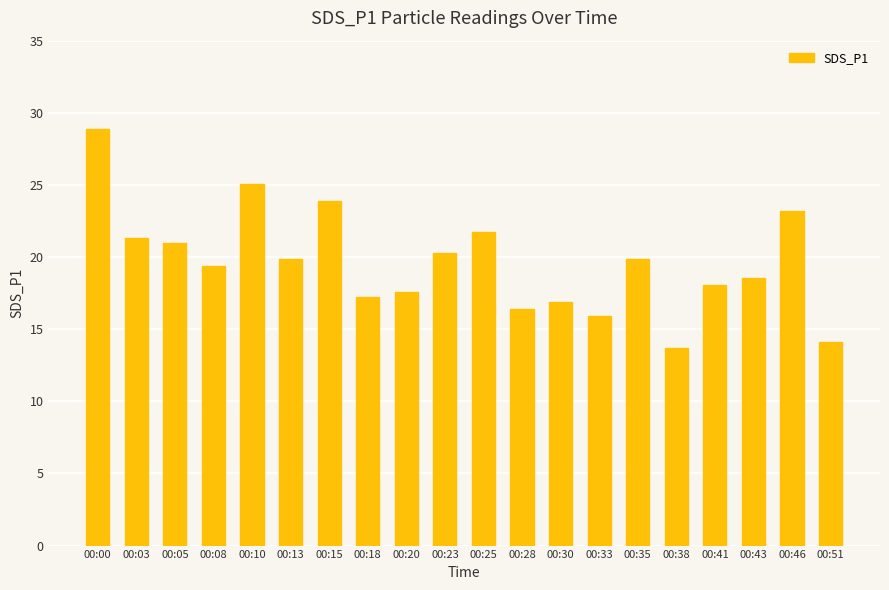

Is it true that the value at 00:05 is 20.9?

True